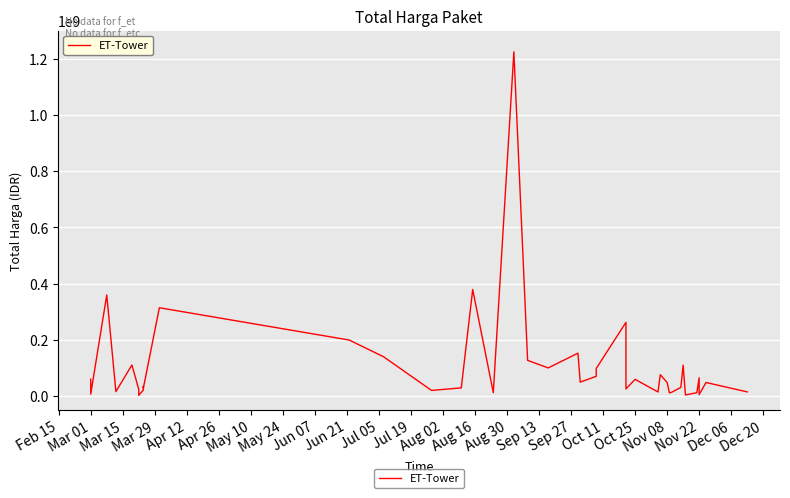

The chart shows a value of 47314277 at 32. True or false?

False